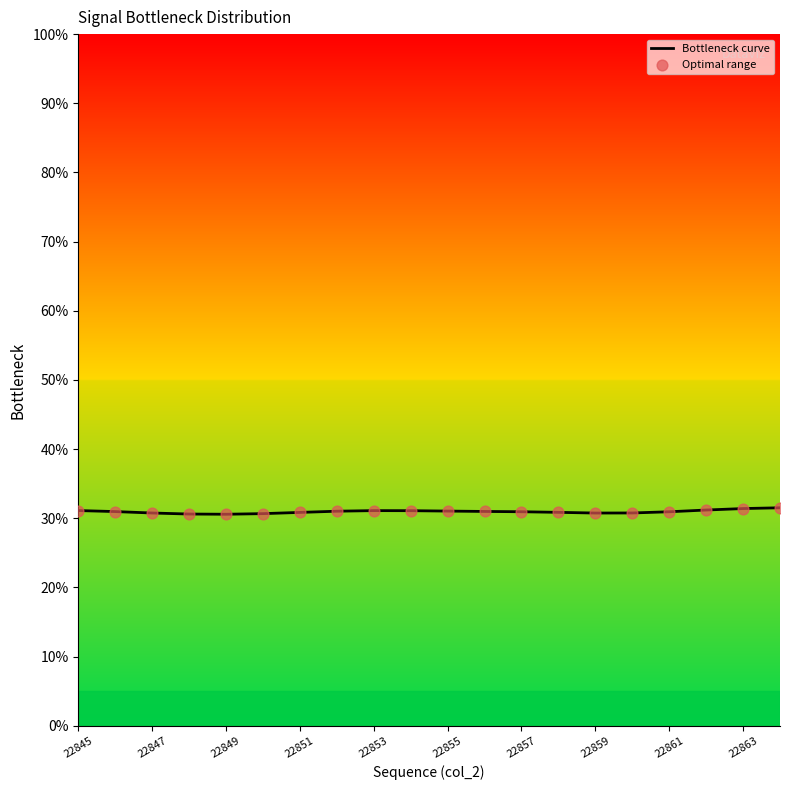

What is the greatest value displayed?

31.5